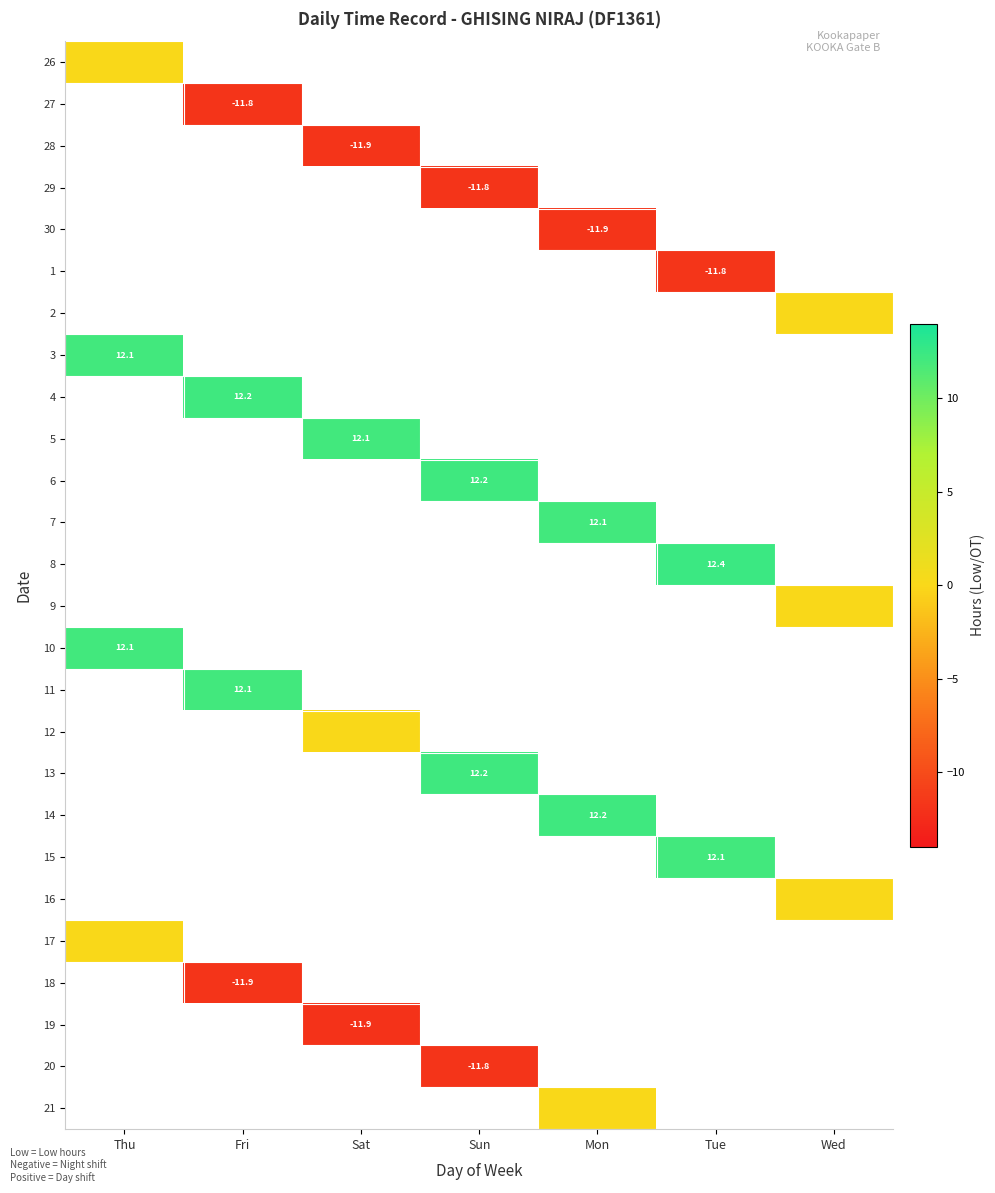

Which has a higher value, Fri or Wed?

Wed